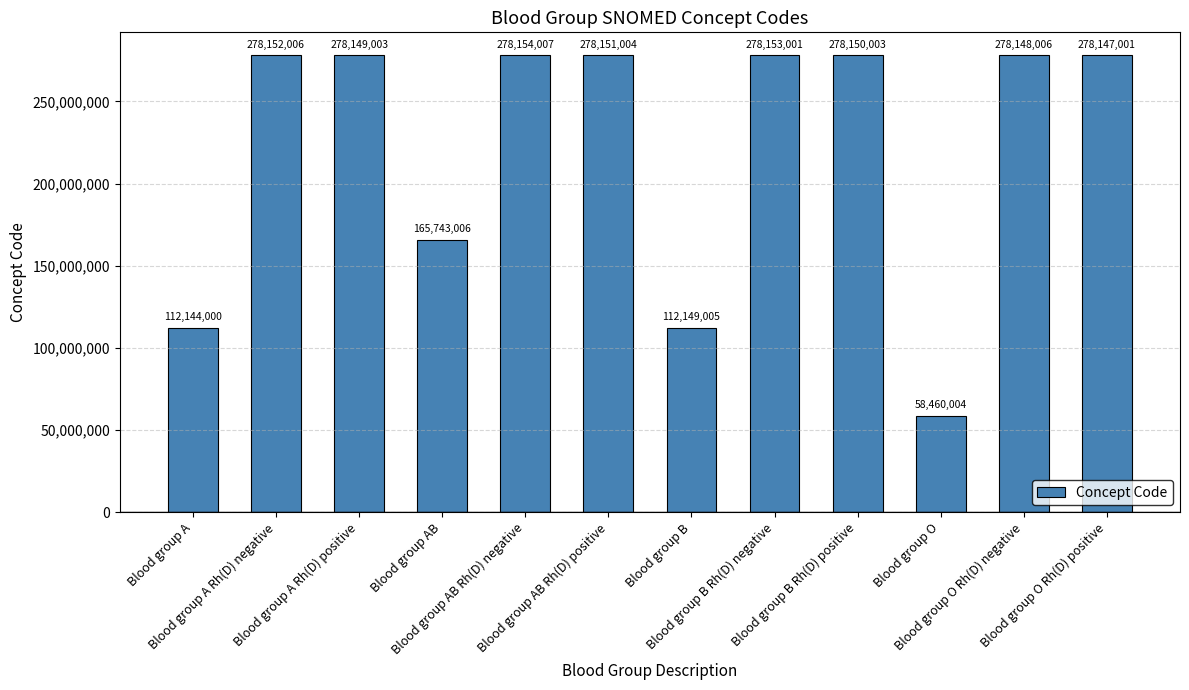

What is the value of the 11th bar from the left?

278148006